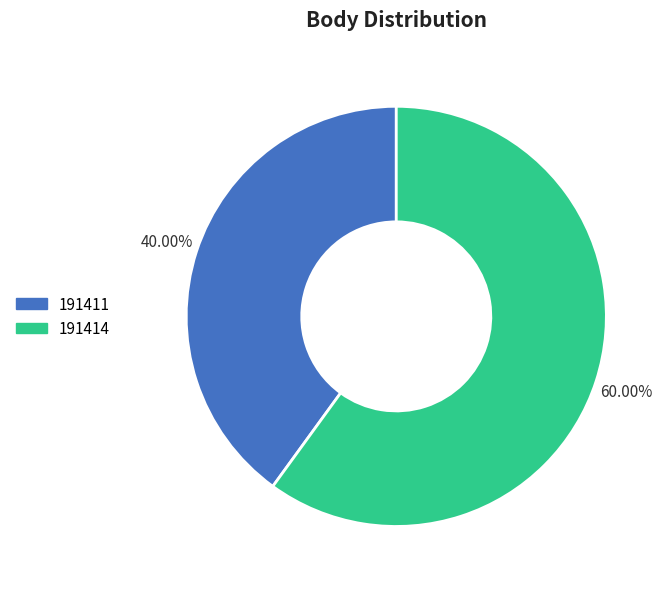

Is there a majority slice in this chart?

Yes